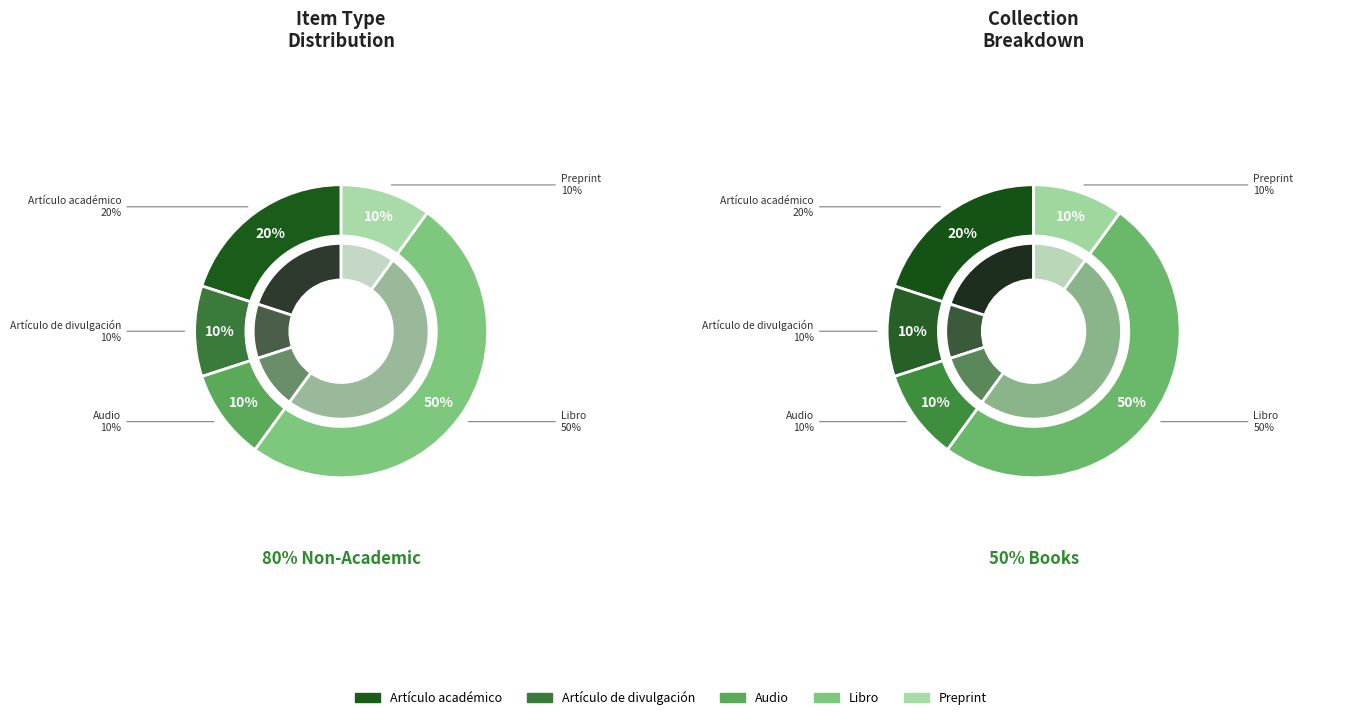

To the nearest percent, what portion does Artículo académico represent?

20%